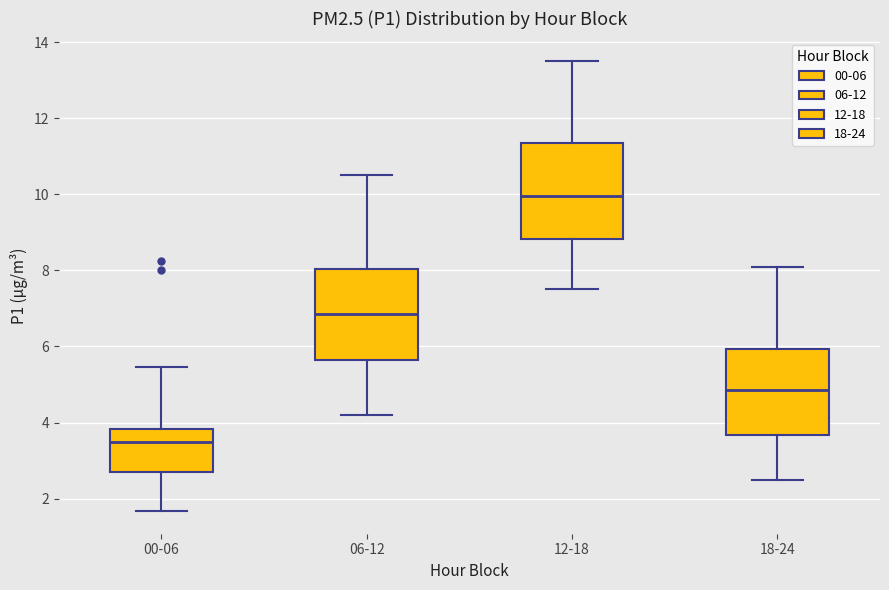

Which box's median line is the highest?

12-18